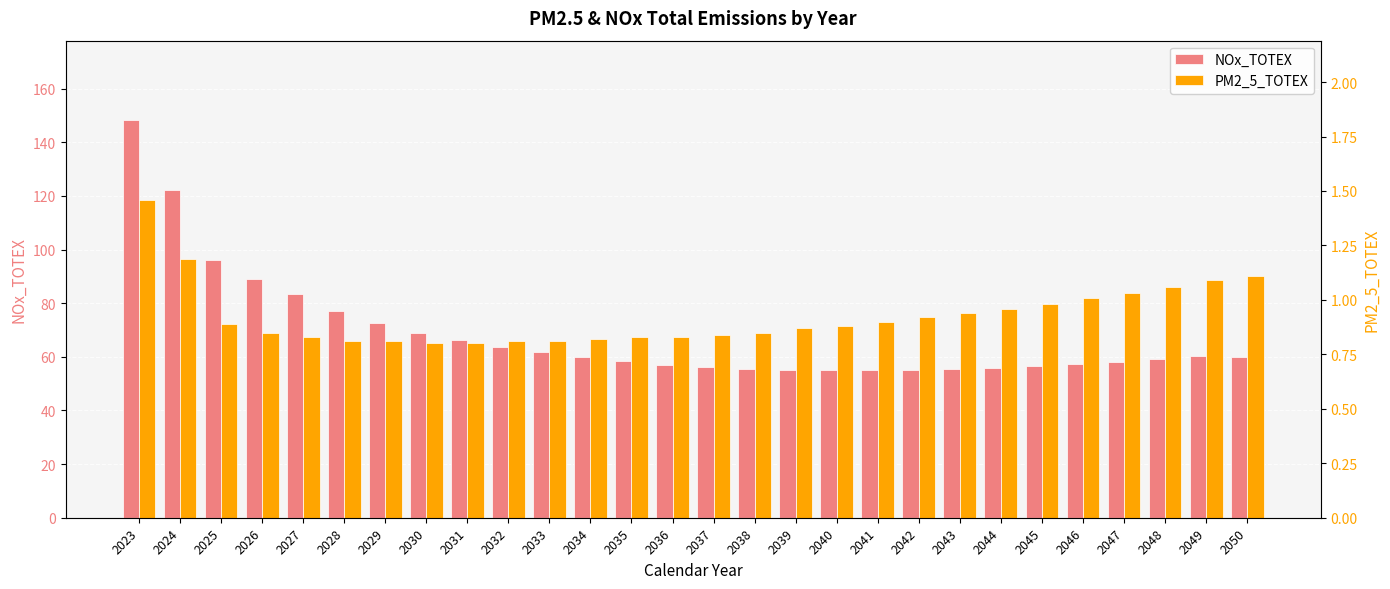

Rank the categories by PM2_5_TOTEX value from lowest to highest.

2030, 2031, 2028, 2029, 2032, 2033, 2034, 2027, 2035, 2036, 2037, 2026, 2038, 2039, 2040, 2025, 2041, 2042, 2043, 2044, 2045, 2046, 2047, 2048, 2049, 2050, 2024, 2023